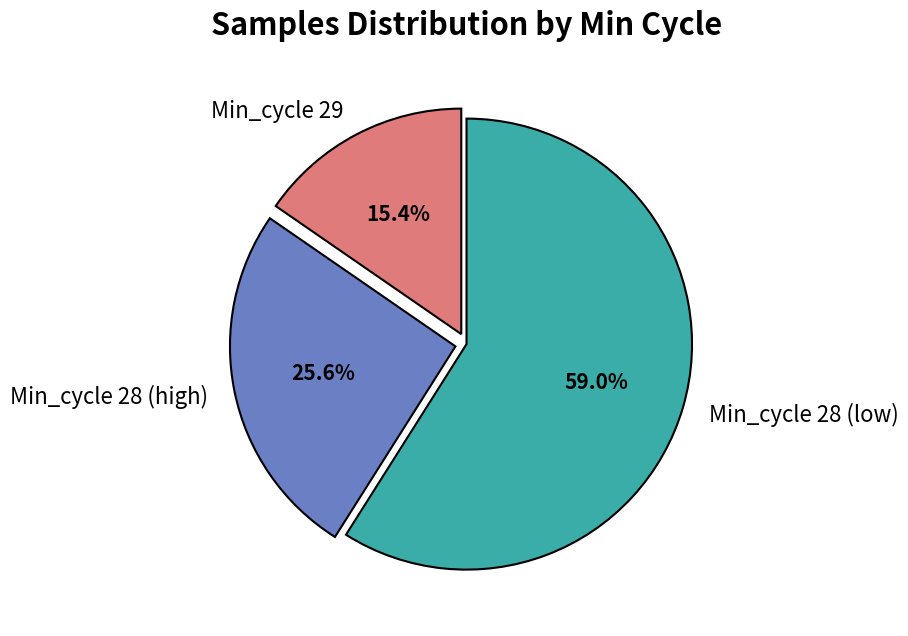

Which category has the smallest portion of the pie?

Min_cycle 29